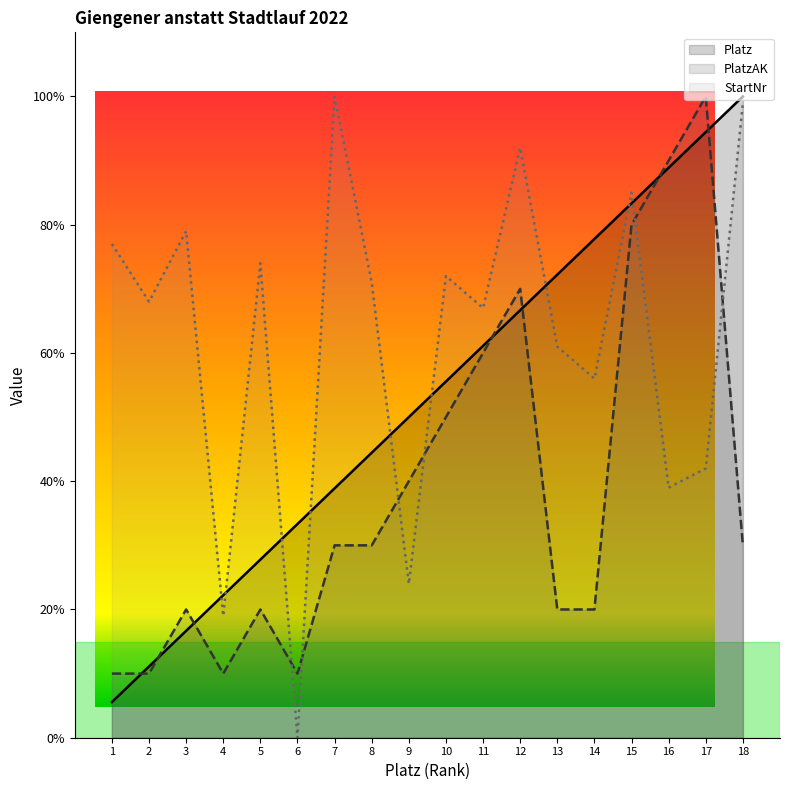

Which series has the largest range (max minus min)?

StartNr